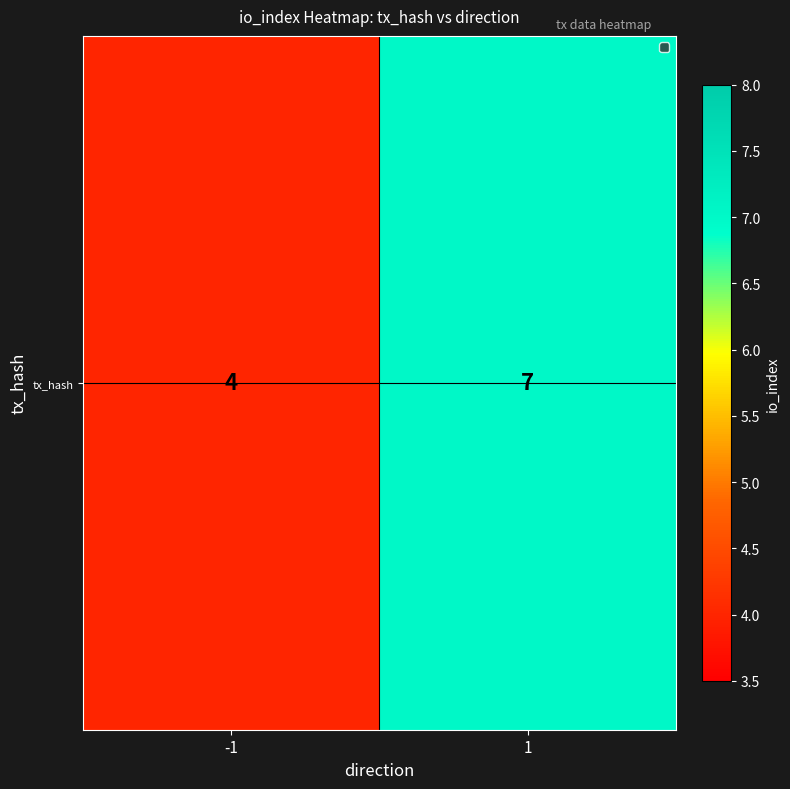

Is it true that the value at 1 is 11?

False